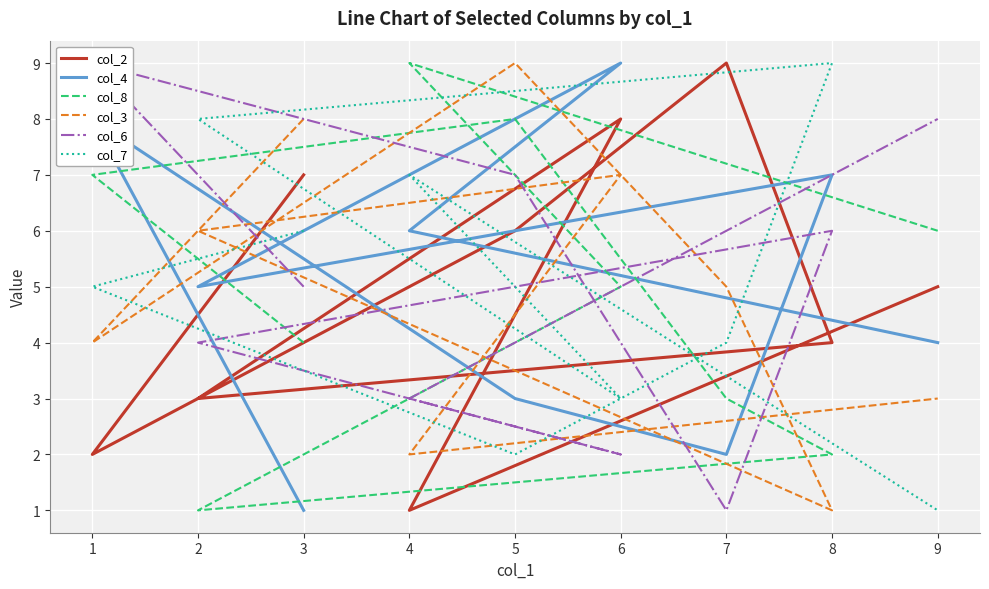

Between which two adjacent categories do col_6 and col_3 first intersect?

3 and 1